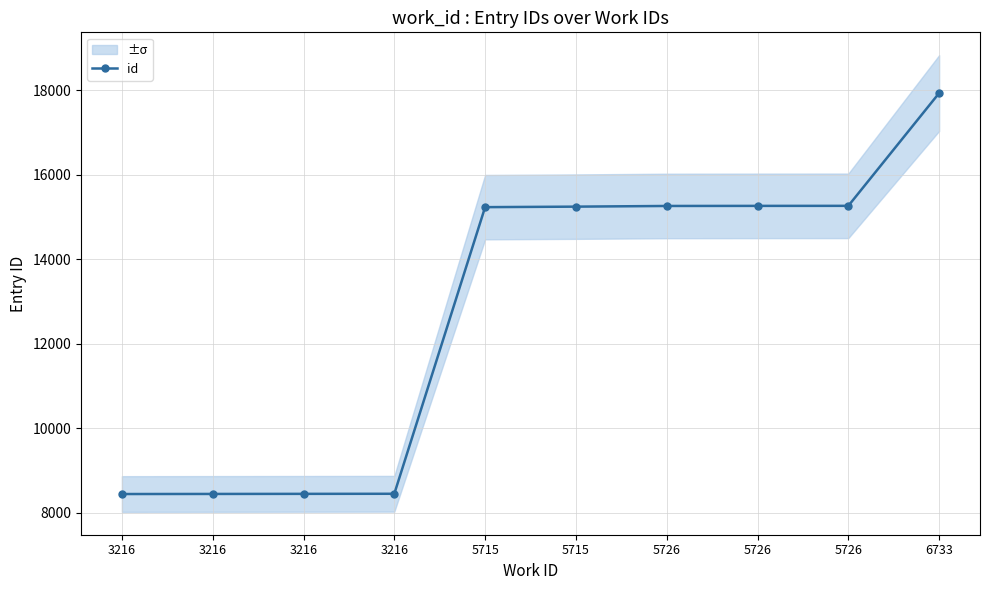

What is the ratio of the value at 3216 to the value at 5715?

0.6